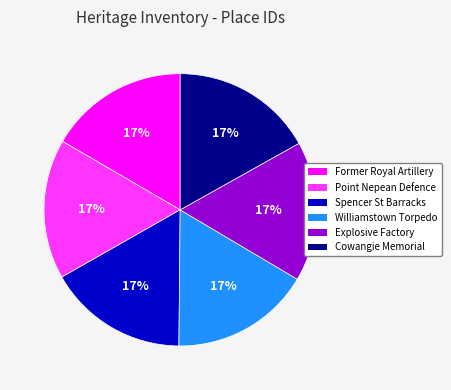

Count the number of slices in the pie.

6